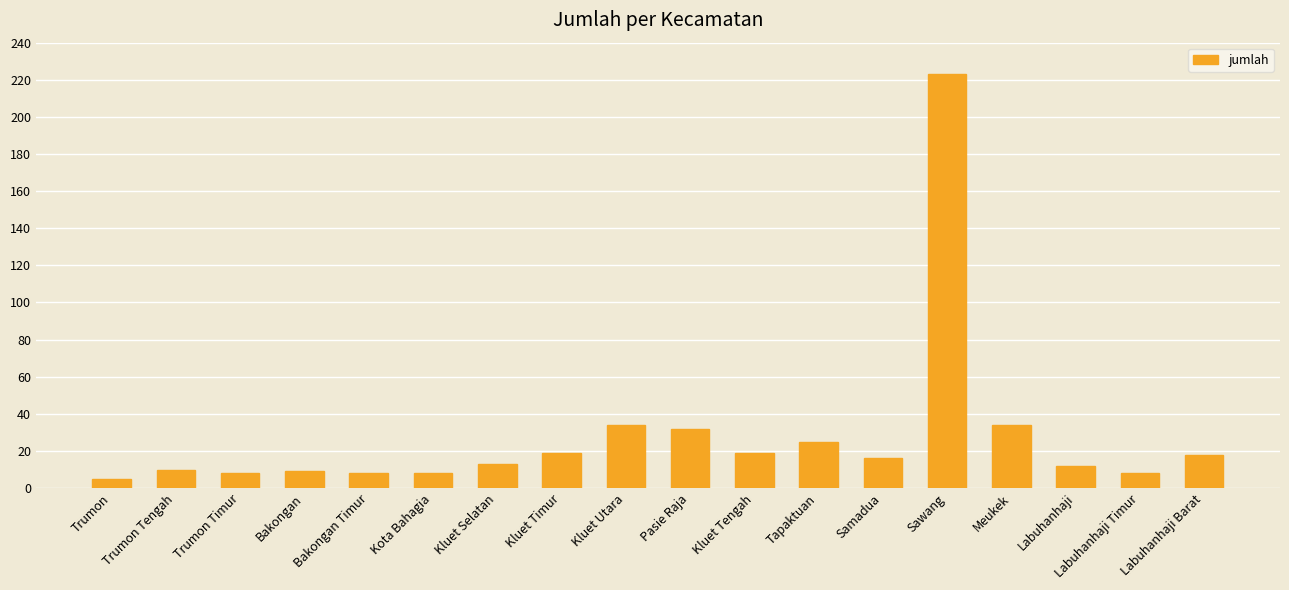

What position from the left is Bakongan?

4